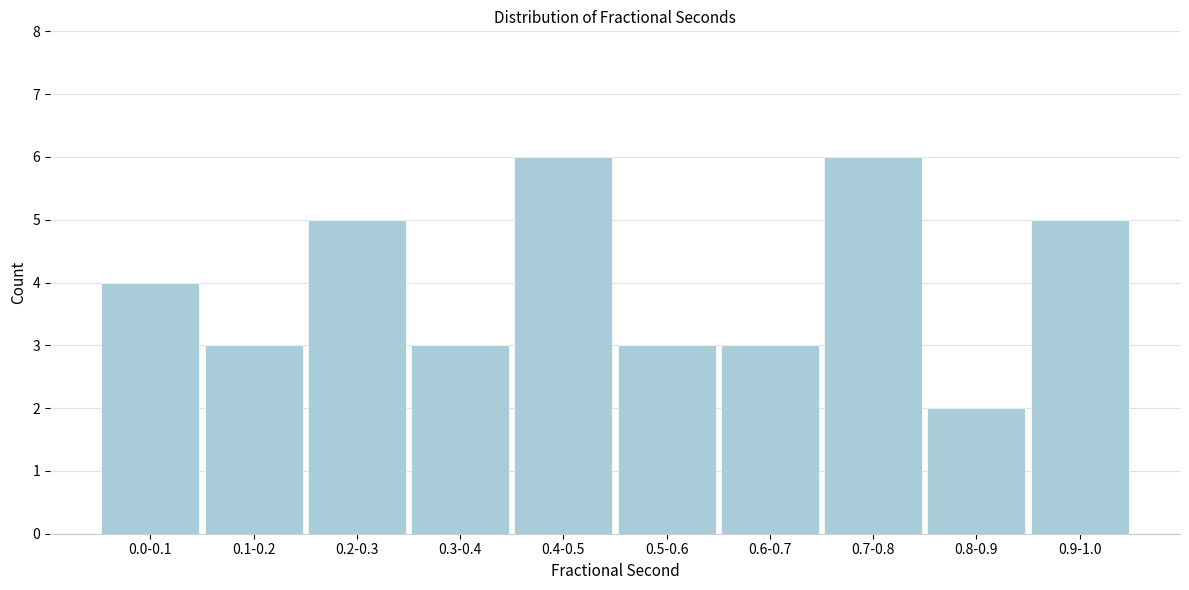

Reading right to left, extract all data points from this chart.

5	2	6	3	3	6	3	5	3	4